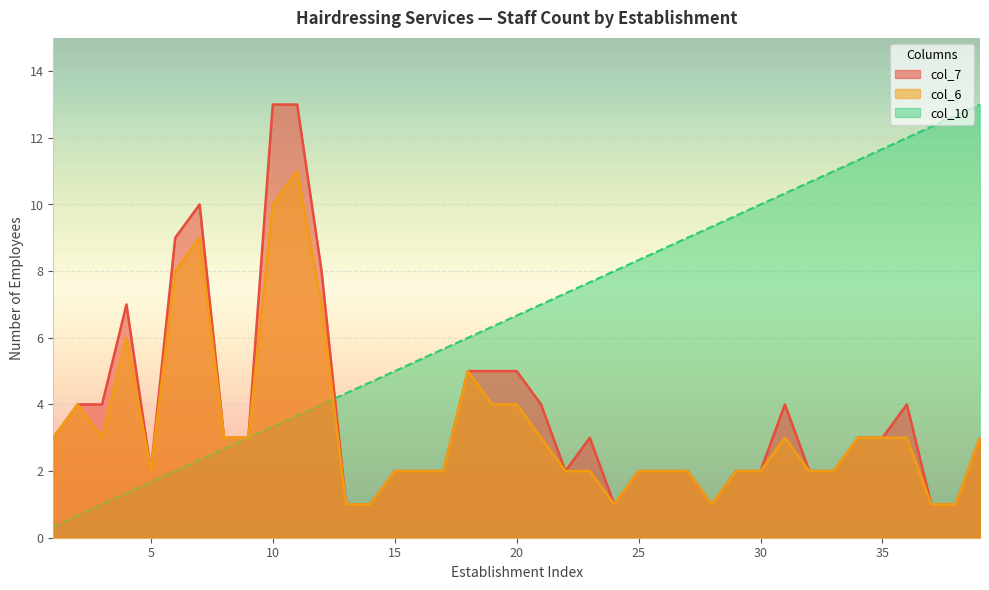

What is the difference between the highest and lowest values at 22?

5.3